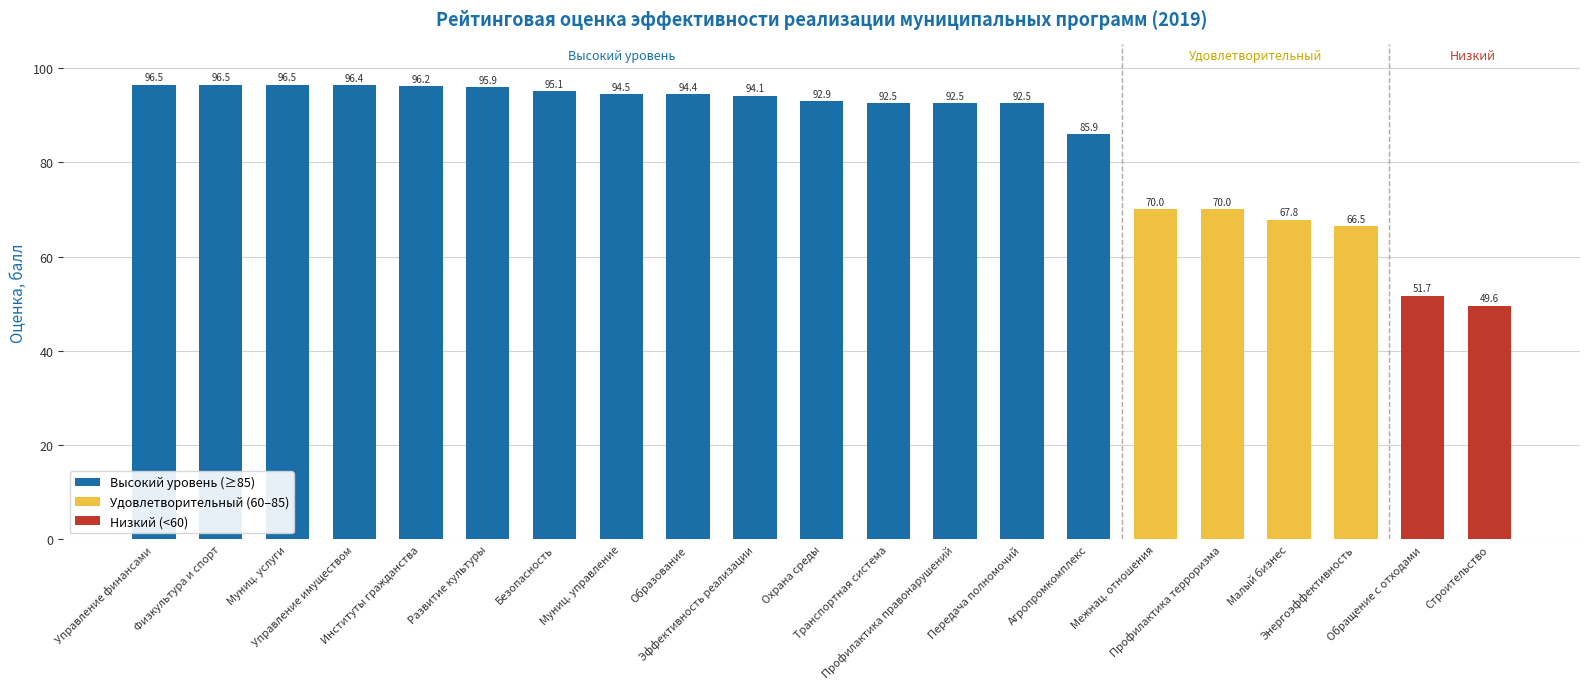

What position from the left is Муниц. управление?

8